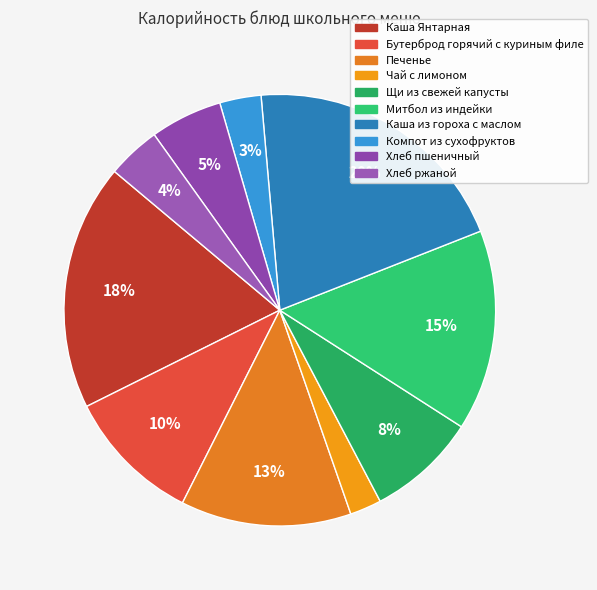

Is Бутерброд горячий с куриным филе the majority of the pie?

No